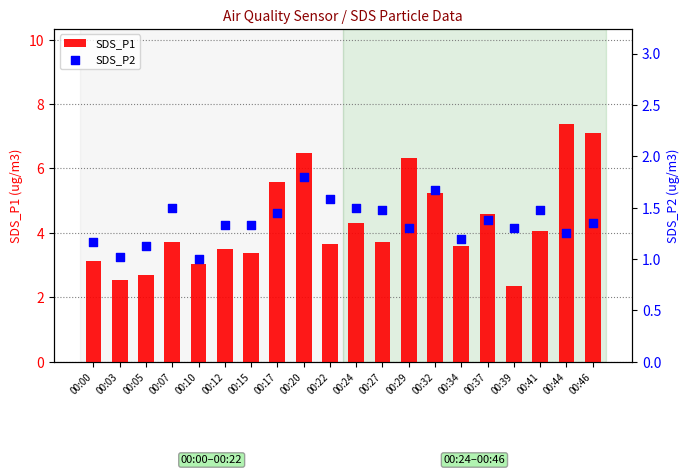

What are all the series names shown in the legend?

SDS_P1, SDS_P2